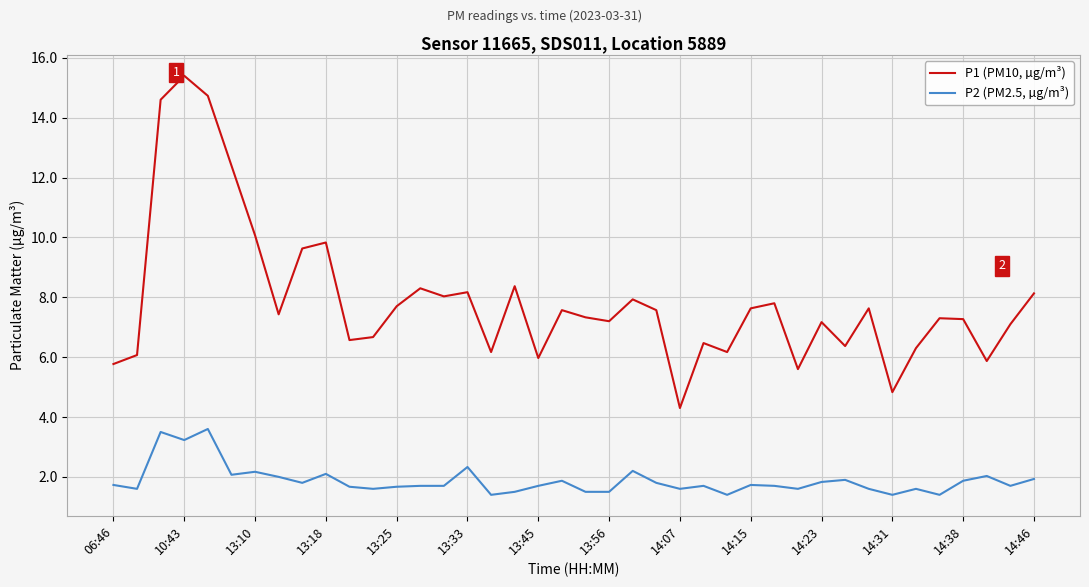

True or false: P1 (PM10, µg/m³) and P2 (PM2.5, µg/m³) cross at least once.

False